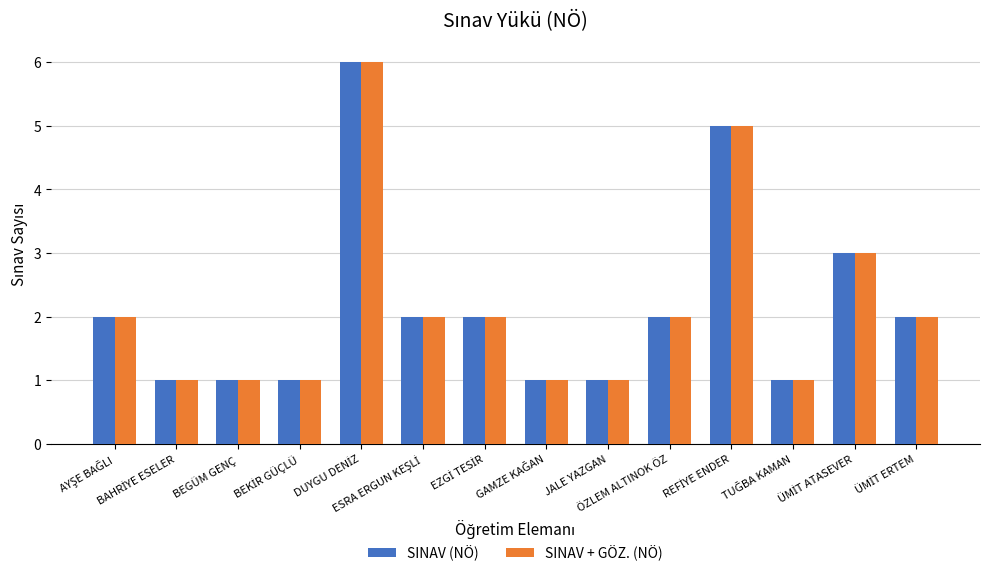

What is the difference between the maximum and second lowest values in the SINAV + GÖZ. (NÖ) series?

5